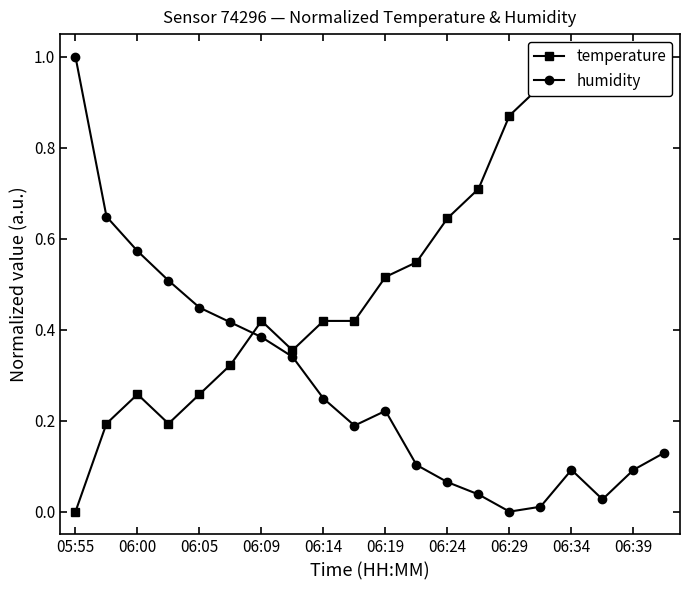

Does the chart have visible grid lines?

No